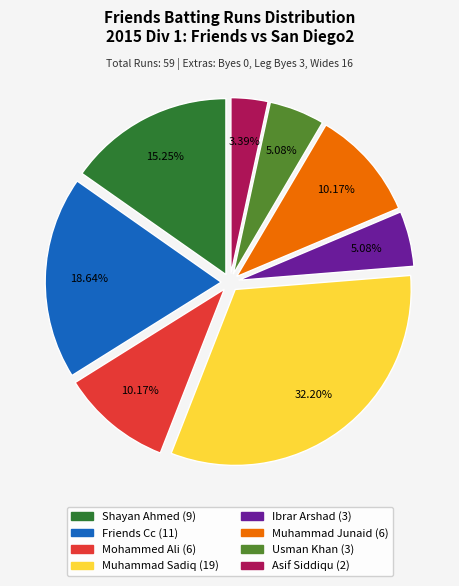

Does any single category account for the majority?

No